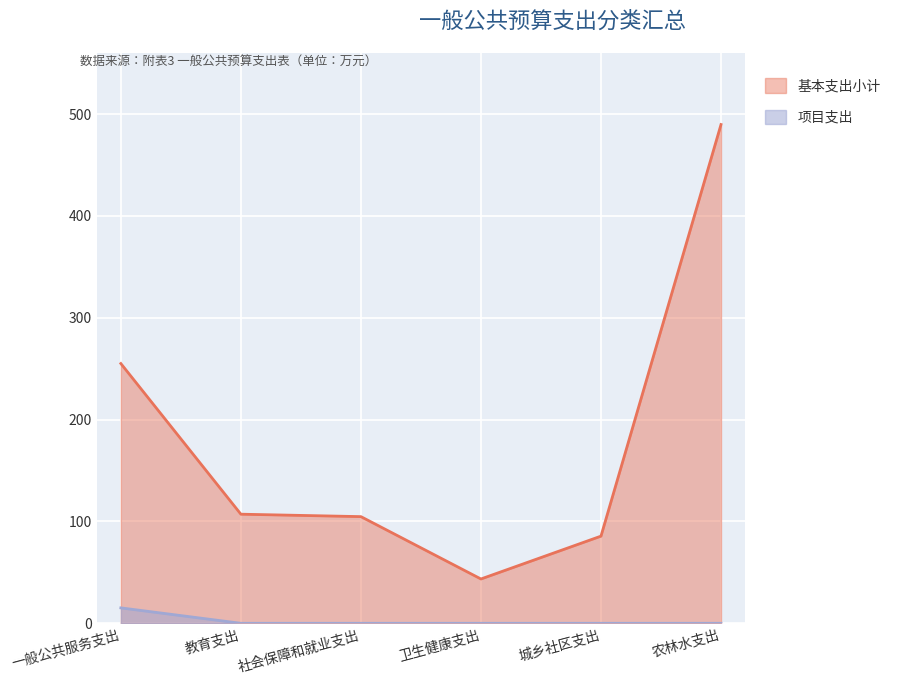

What is the average value of the 基本支出小计 series?

181.0